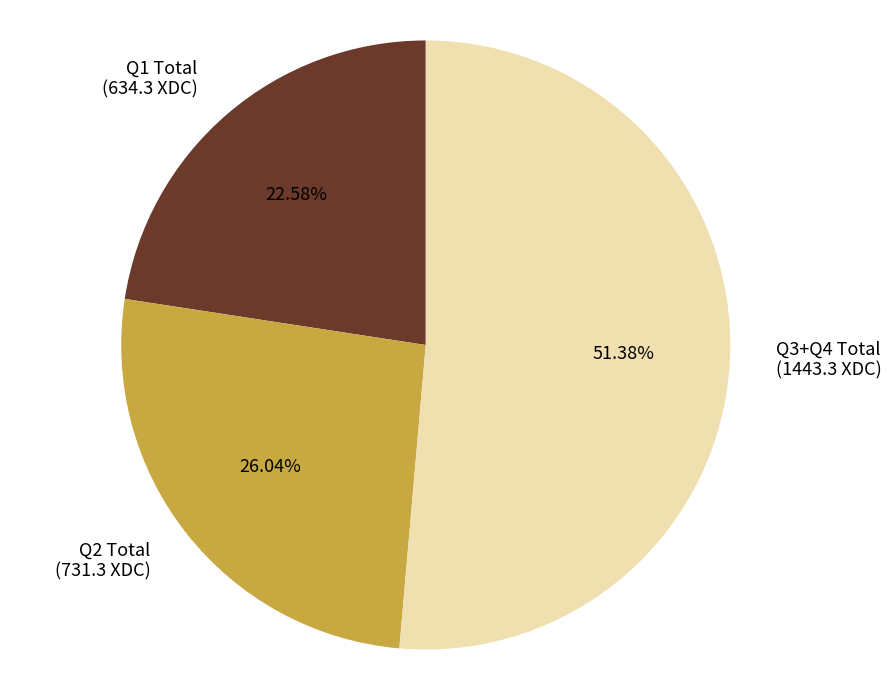

What is the ratio of the value at Q1 Total to the value at Q3+Q4 Total?

0.4